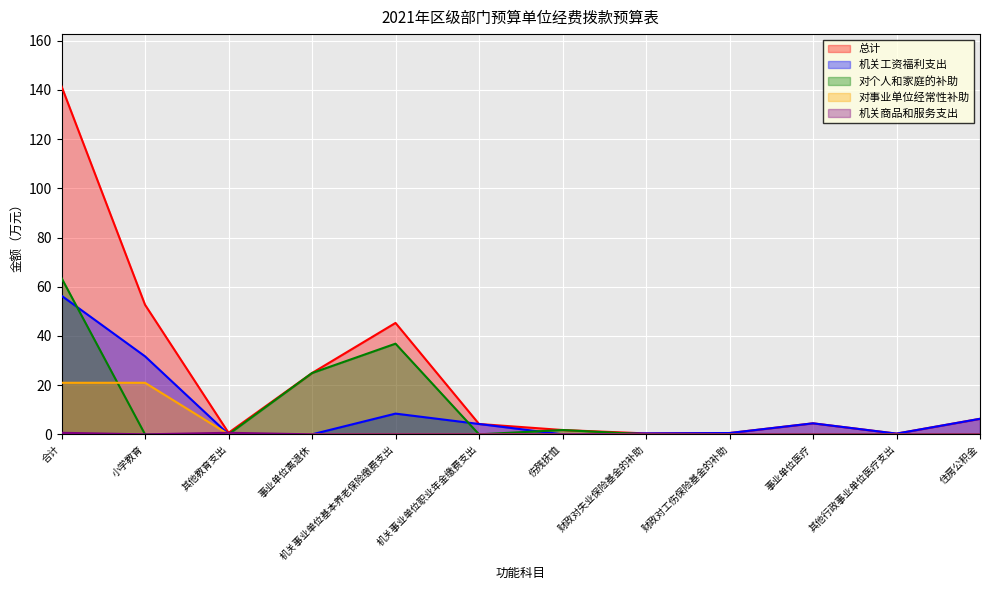

What is the approximate value of 对个人和家庭的补助 at 机关事业单位基本养老保险缴费支出?

36.9